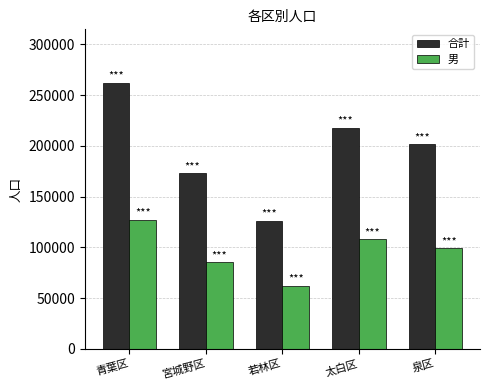

Which series changed the most between 宮城野区 and 若林区?

合計